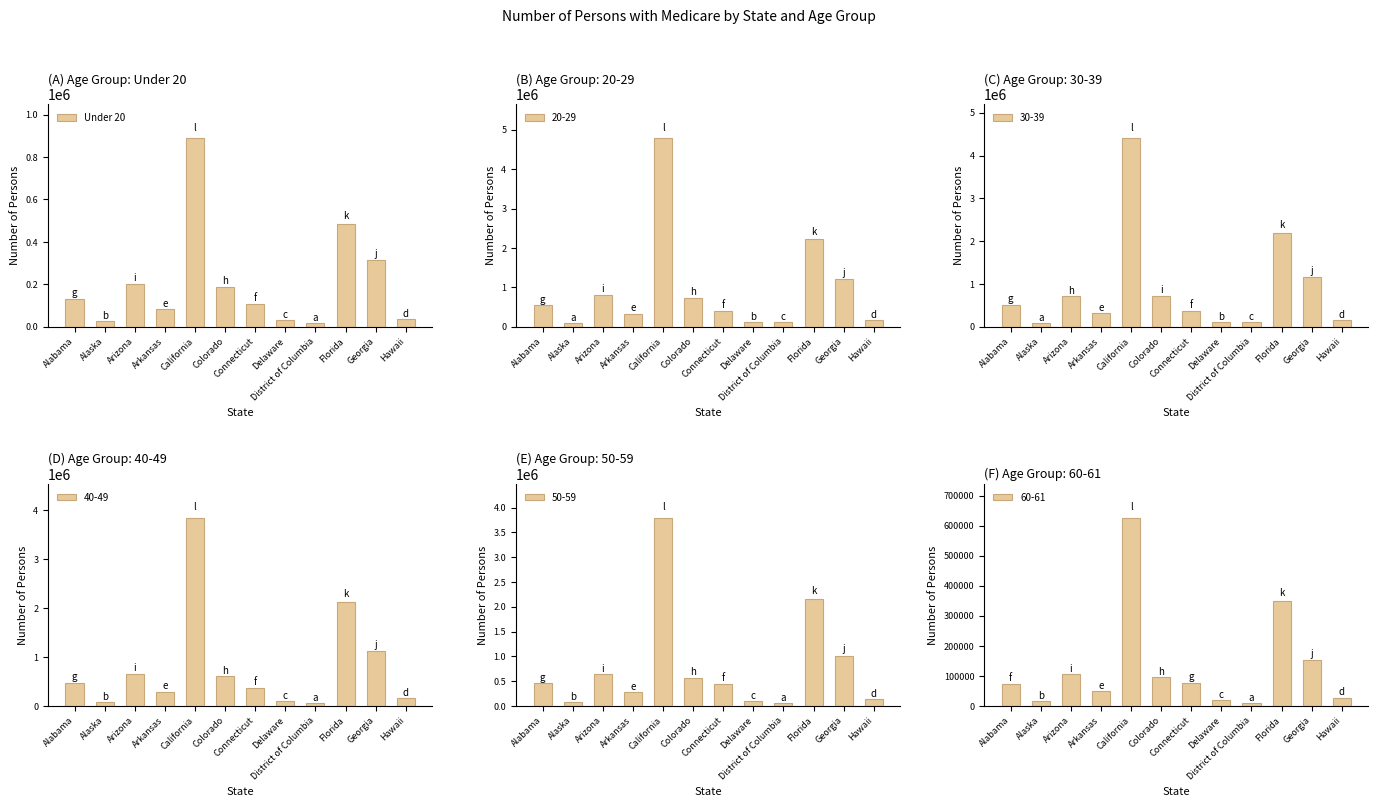

True or false: the data shows 18157 at District of Columbia.

True